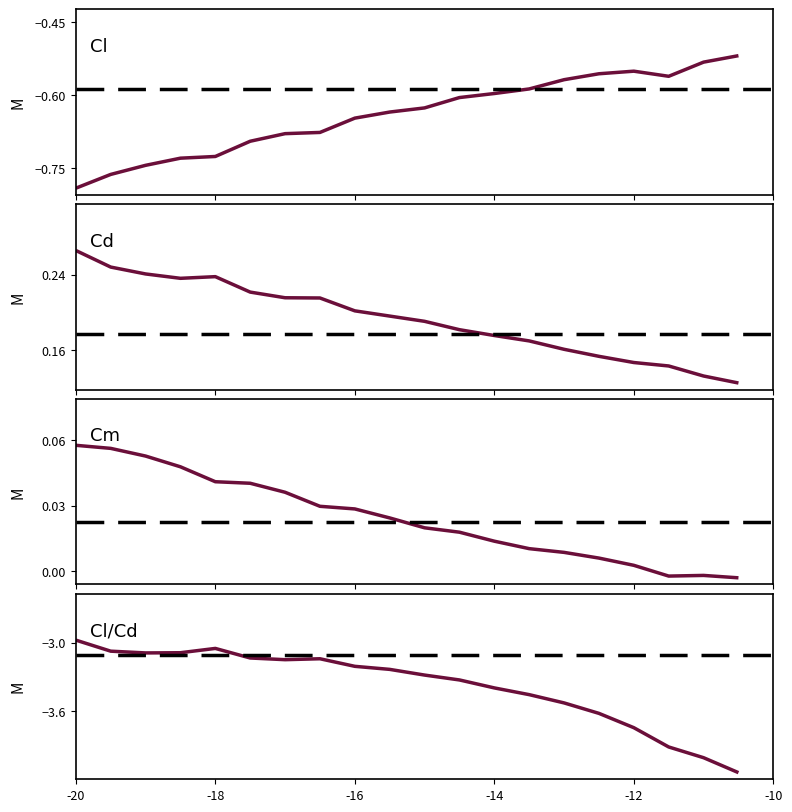

True or false: Cl/Cd has more than 1 interior local peaks.

True